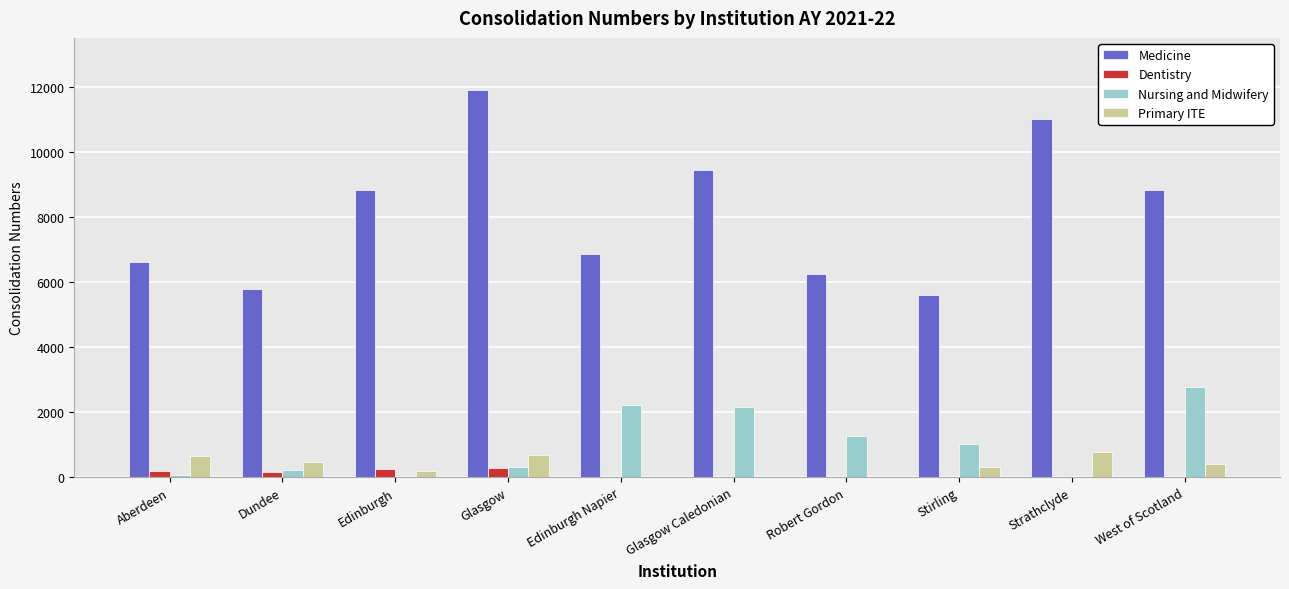

Between Edinburgh and West of Scotland, which series saw the biggest shift?

Nursing and Midwifery